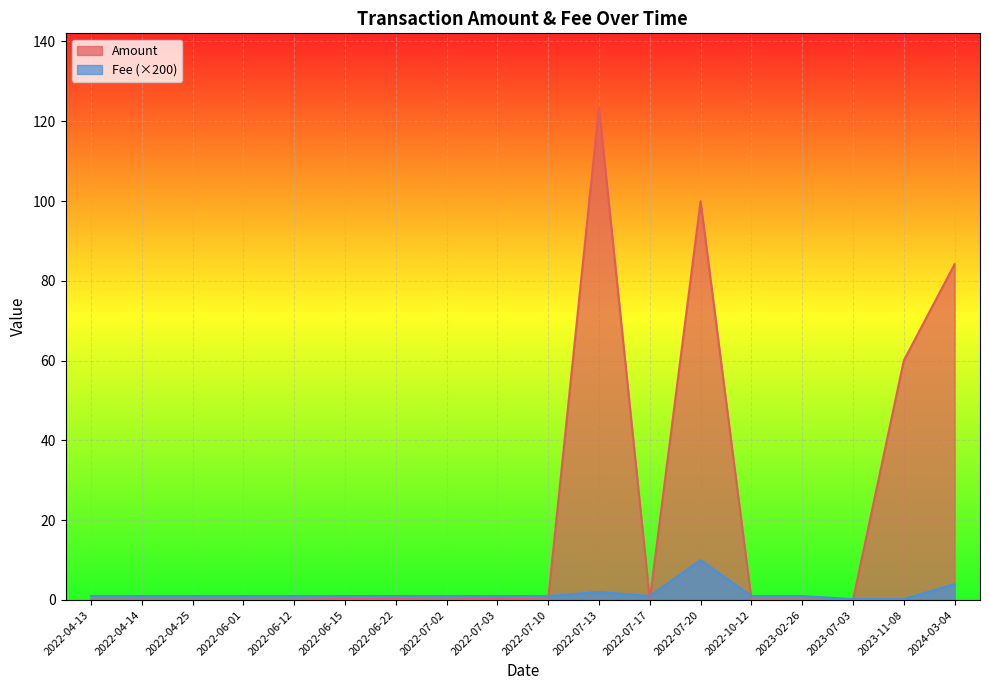

What is the average value of the Fee series?

1.6